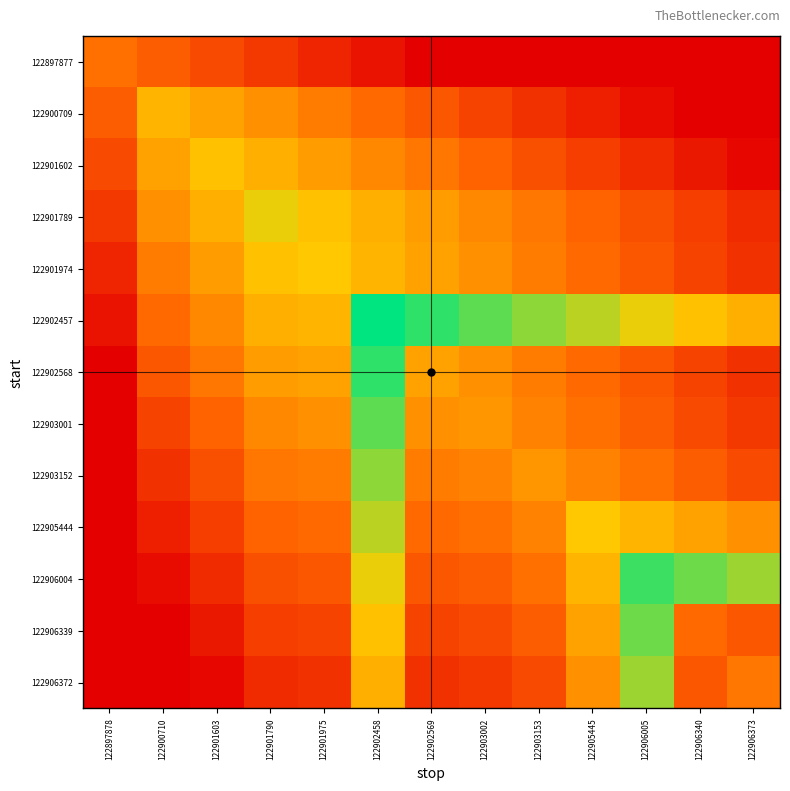

Which label corresponds to the smallest value in the chart?

122902569